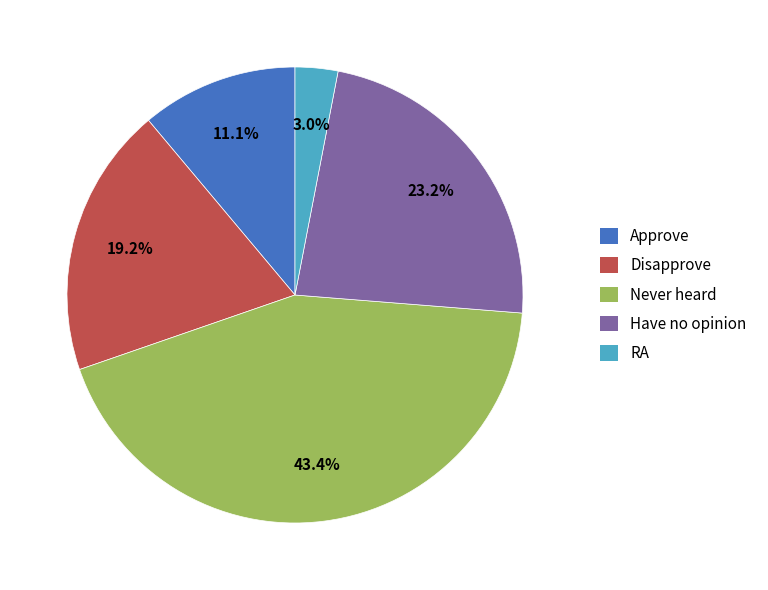

What percentage do Have no opinion and Never heard together represent?

66.7%